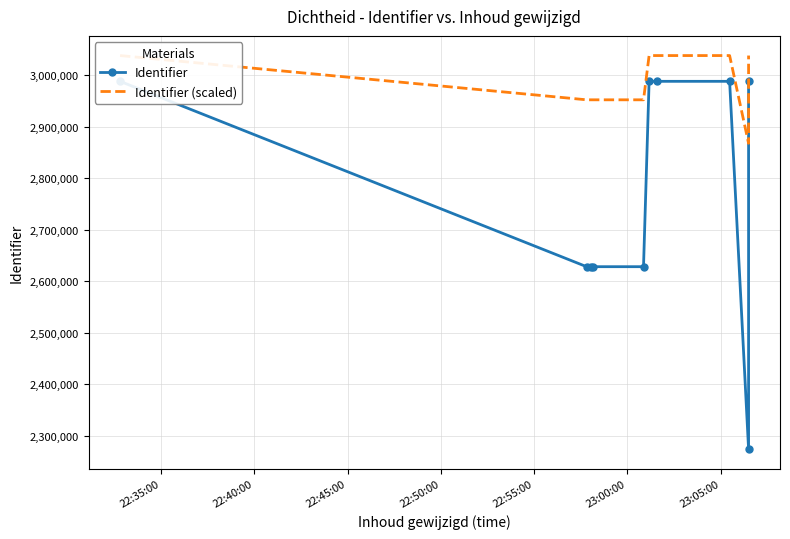

Between 22:55:00 and 22:45:00, which is larger?

22:45:00